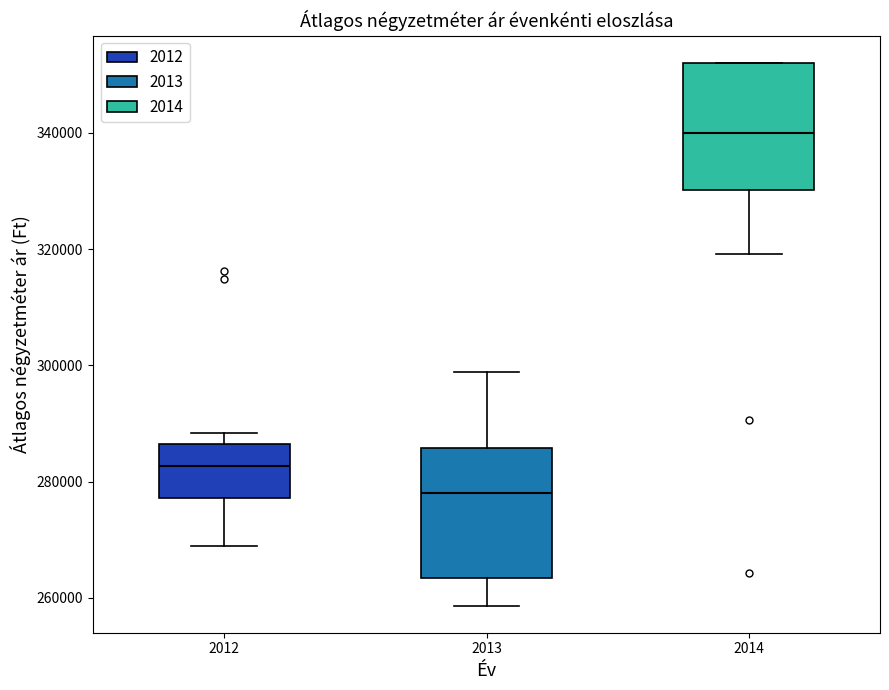

Reading left to right, transcribe this box plot: for each box, give where its median line is, the range the box spans, and where its two whiskers end, as read against the y-axis. The values are not printed on the chart, so give them approximately, as read against the axis.

2012: median 282000, box 278000 to 286000, whiskers 268000 to 288000
2013: median 278000, box 264000 to 286000, whiskers 258000 to 298000
2014: median 340000, box 330000 to 352000, whiskers 320000 to 352000